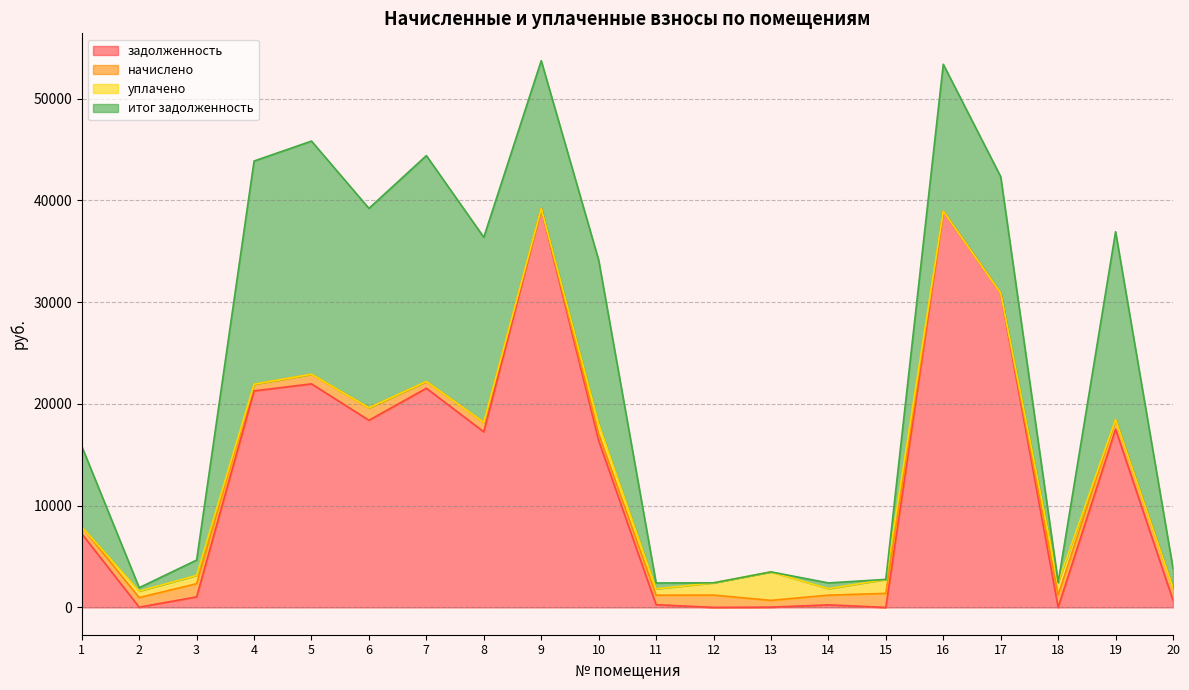

What is the value of the итог задолженность point at the 1st from the left?

7916.8